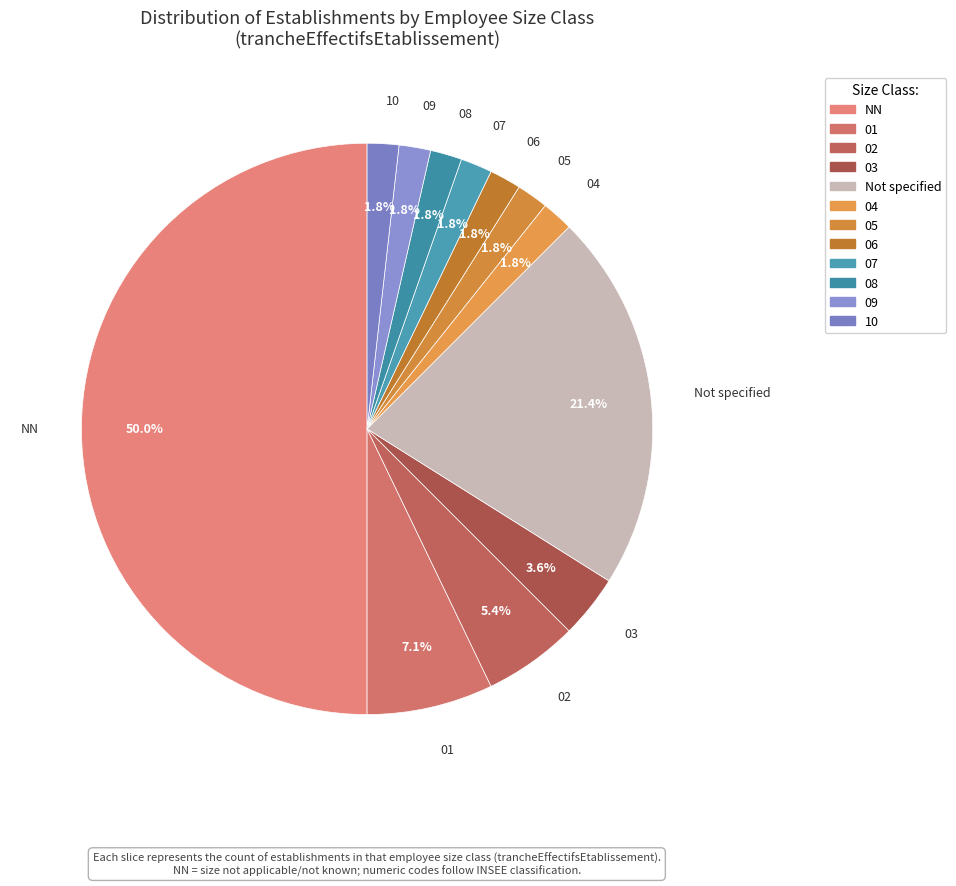

Count the number of slices in the pie.

12